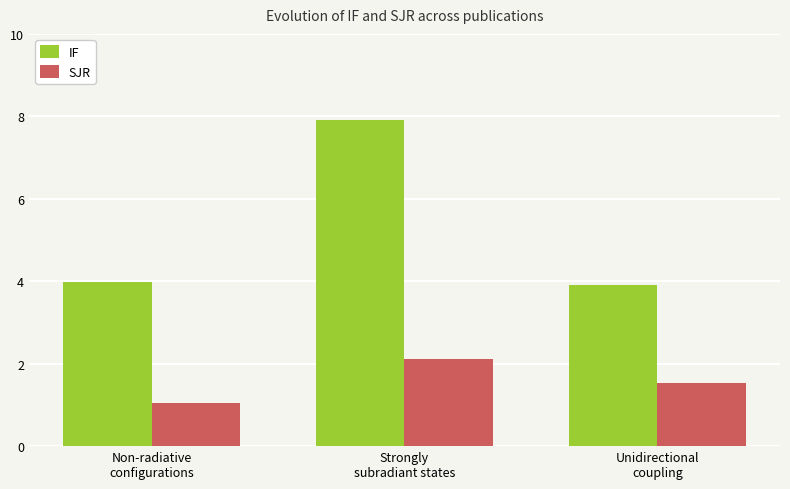

The value of SJR at Unidirectional
coupling is 0.6. True or false?

False